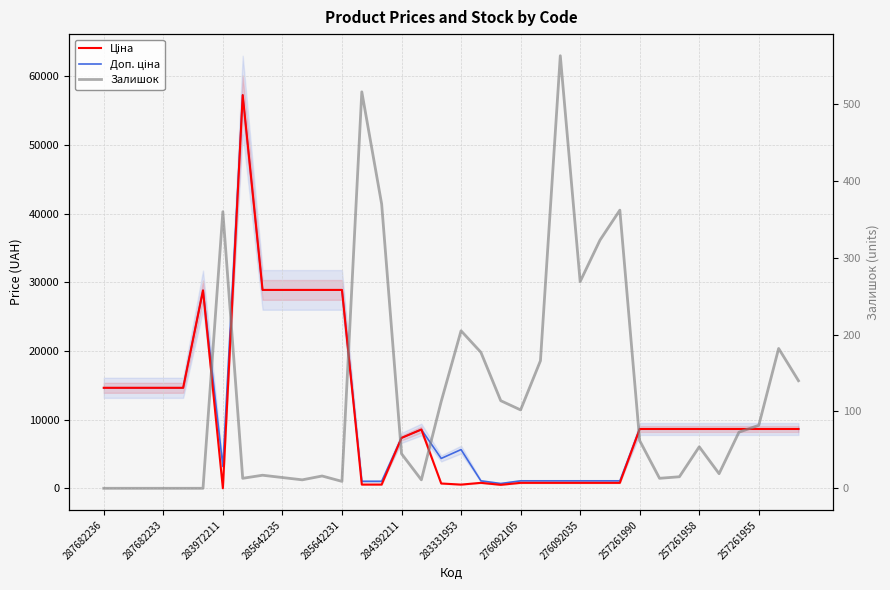

What is the difference between the maximum and minimum values in the Залишок series?

563.0